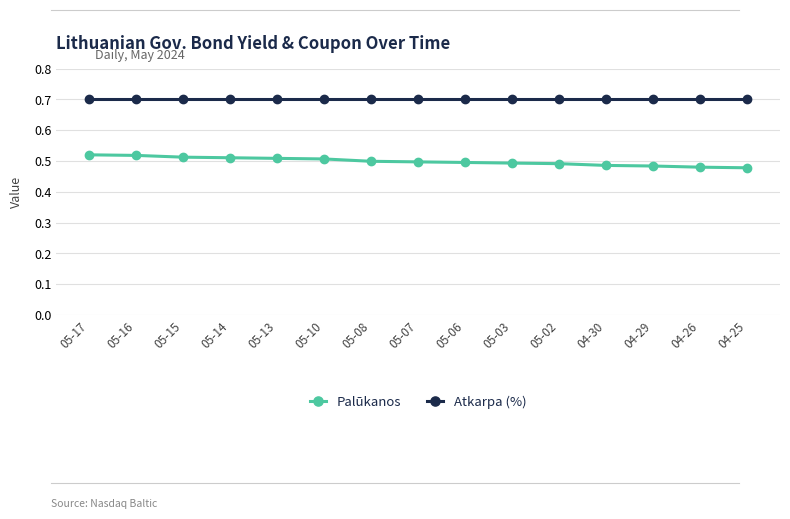

What are all the series names shown in the legend?

Palūkanos, Atkarpa (%)